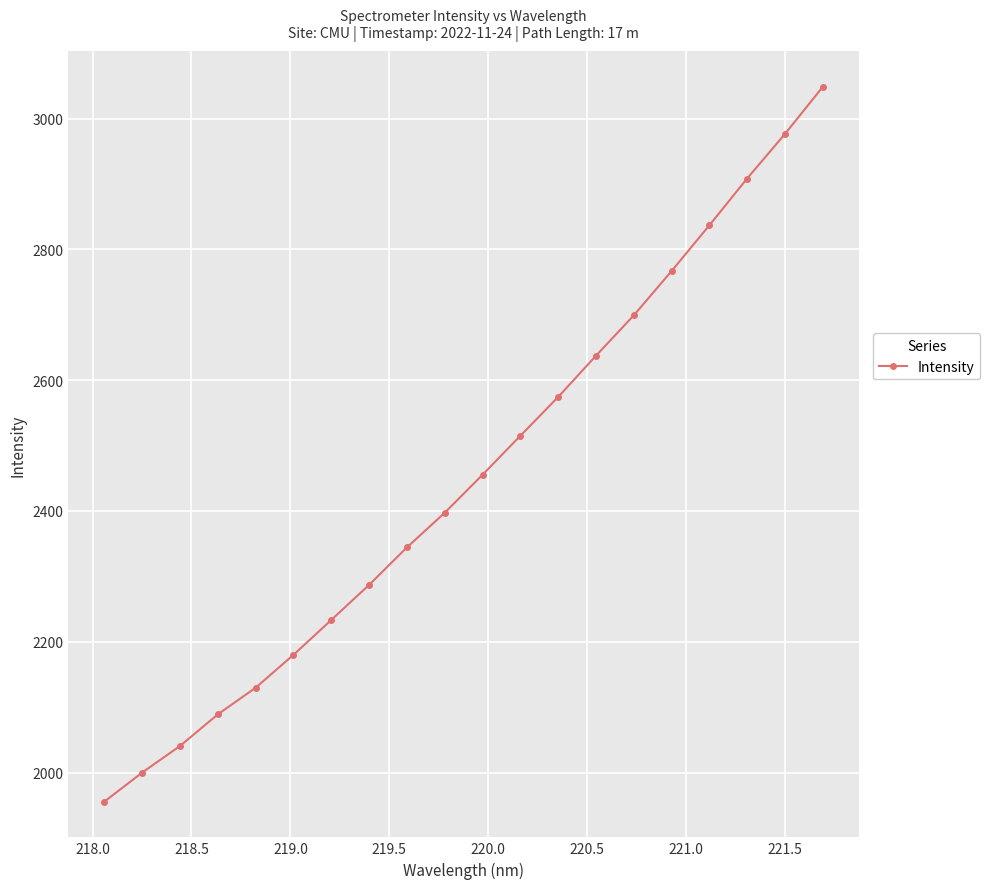

What is the smallest value displayed?

1955.5